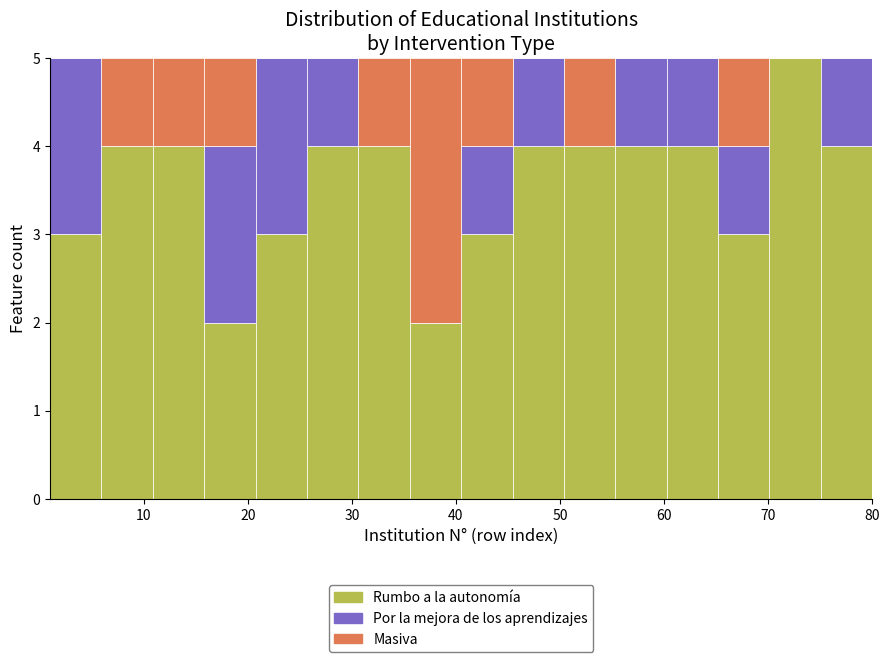

Reading left to right, transcribe this chart: for each stacked bar, give the range it covers on the x-axis and its total height. Neither the bar edges nor the heights are printed on the chart, so give them approximately, as read against the axes.

1 to 6: 5
6 to 11: 5
11 to 16: 5
16 to 21: 5
21 to 26: 5
26 to 31: 5
31 to 36: 5
36 to 41: 5
41 to 45: 5
45 to 50: 5
50 to 55: 5
55 to 60: 5
60 to 65: 5
65 to 70: 5
70 to 75: 5
75 to 80: 5